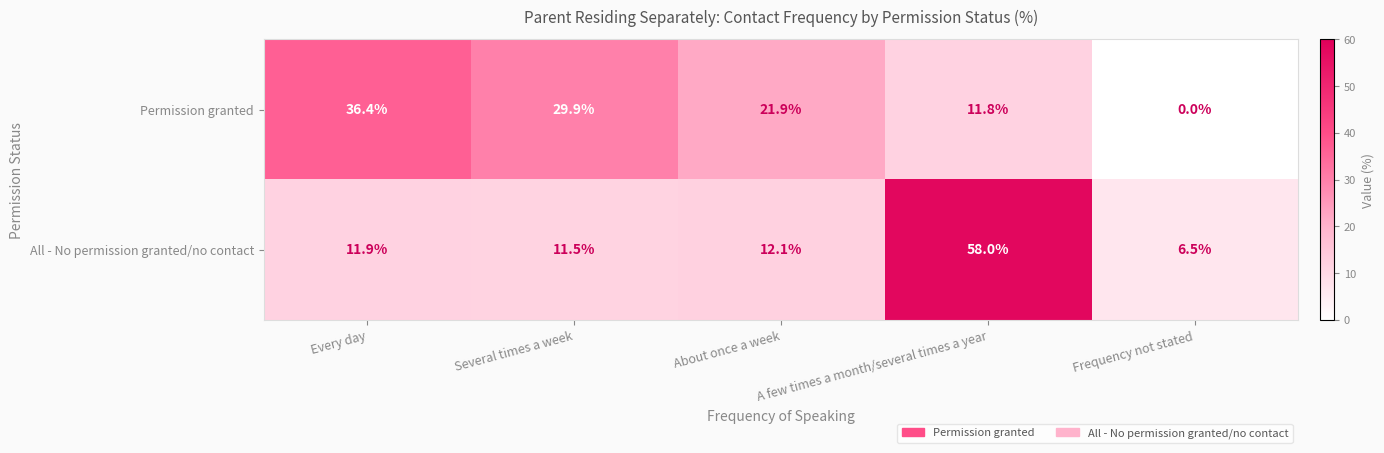

At Frequency not stated, list the series in order from smallest to largest.

Permission granted, All - No permission granted/no contact